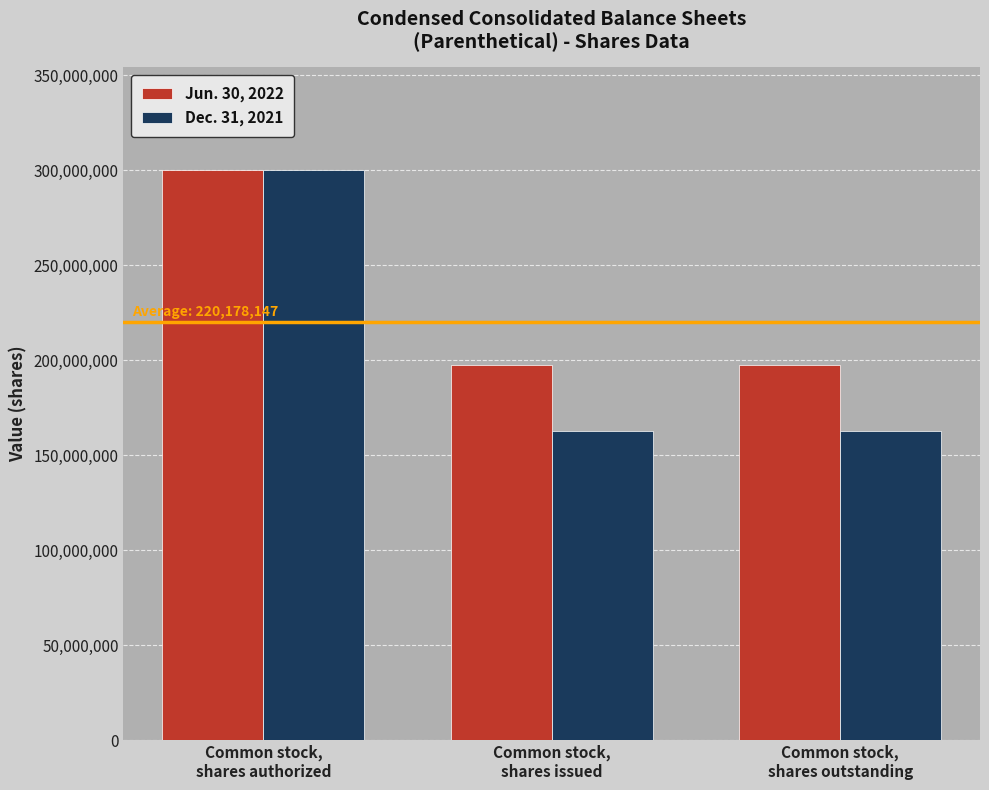

How many series are shown in this chart?

2